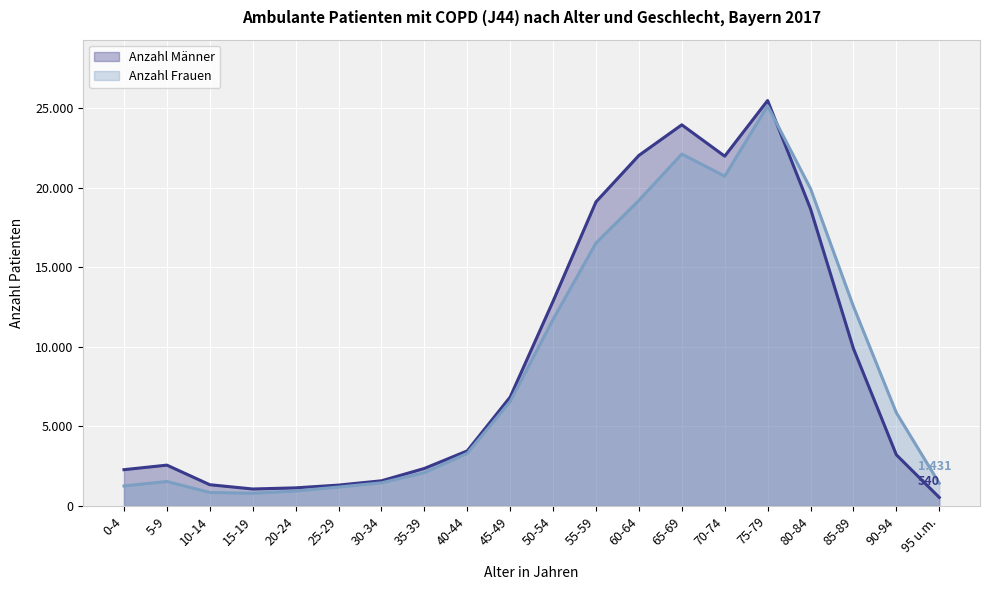

Which category has the highest value in the Anzahl Frauen series?

75-79